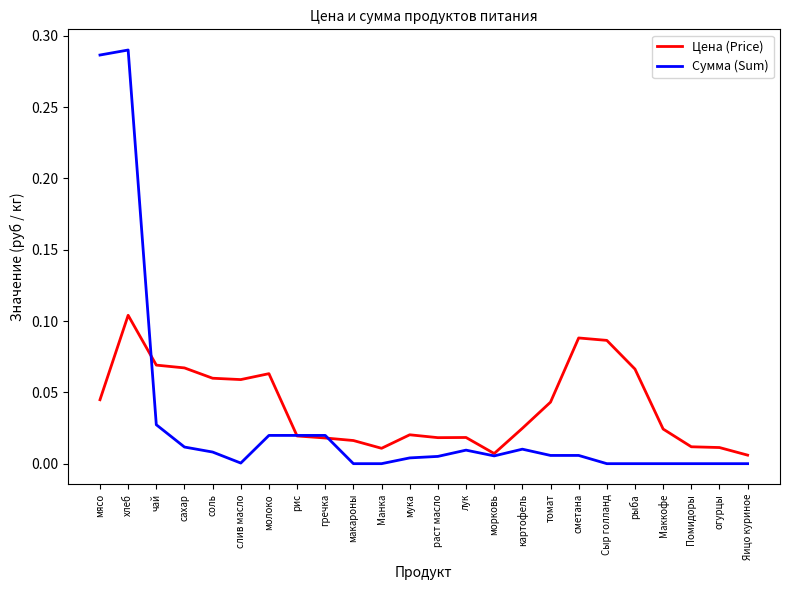

True or false: Сумма (Sum) has more than 2 points higher than both neighbors.

True